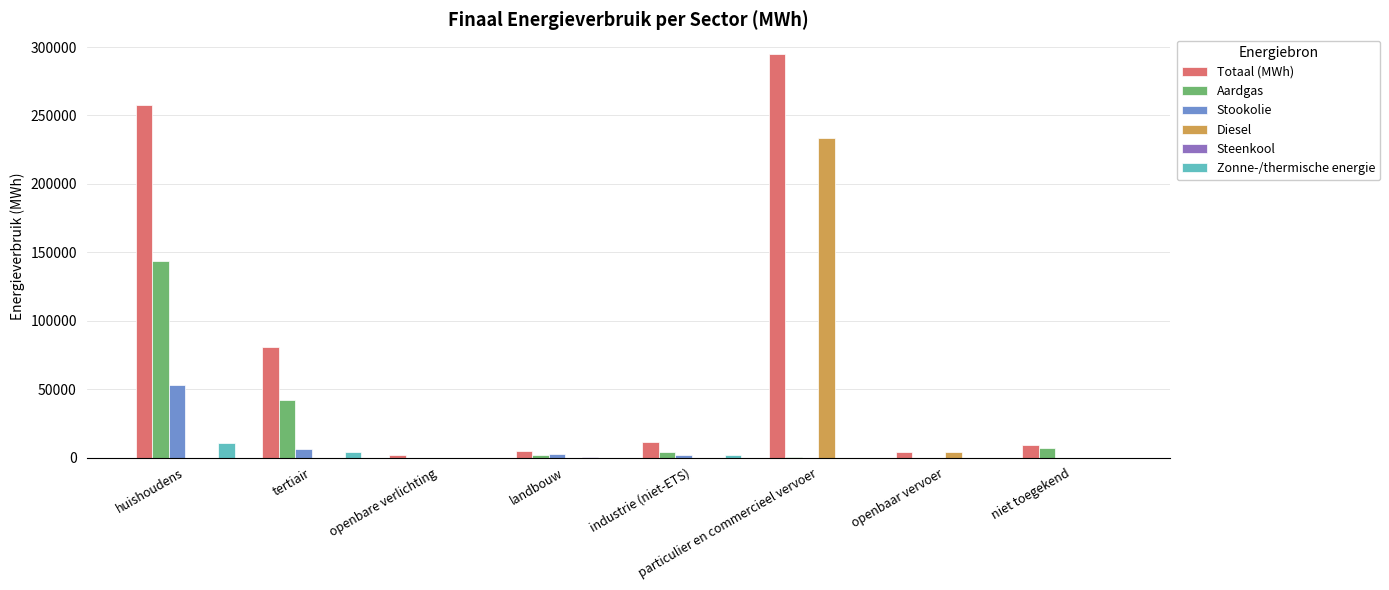

Which series has the largest total across all categories?

Totaal (MWh)